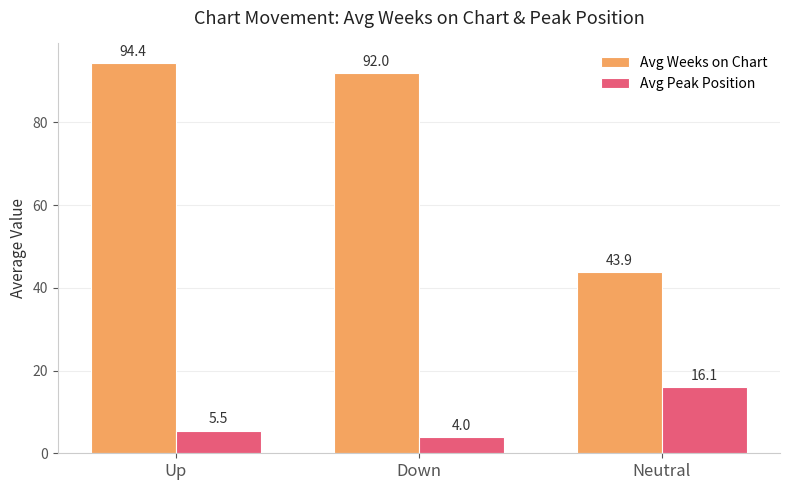

What are all the series names shown in the legend?

Avg Weeks on Chart, Avg Peak Position